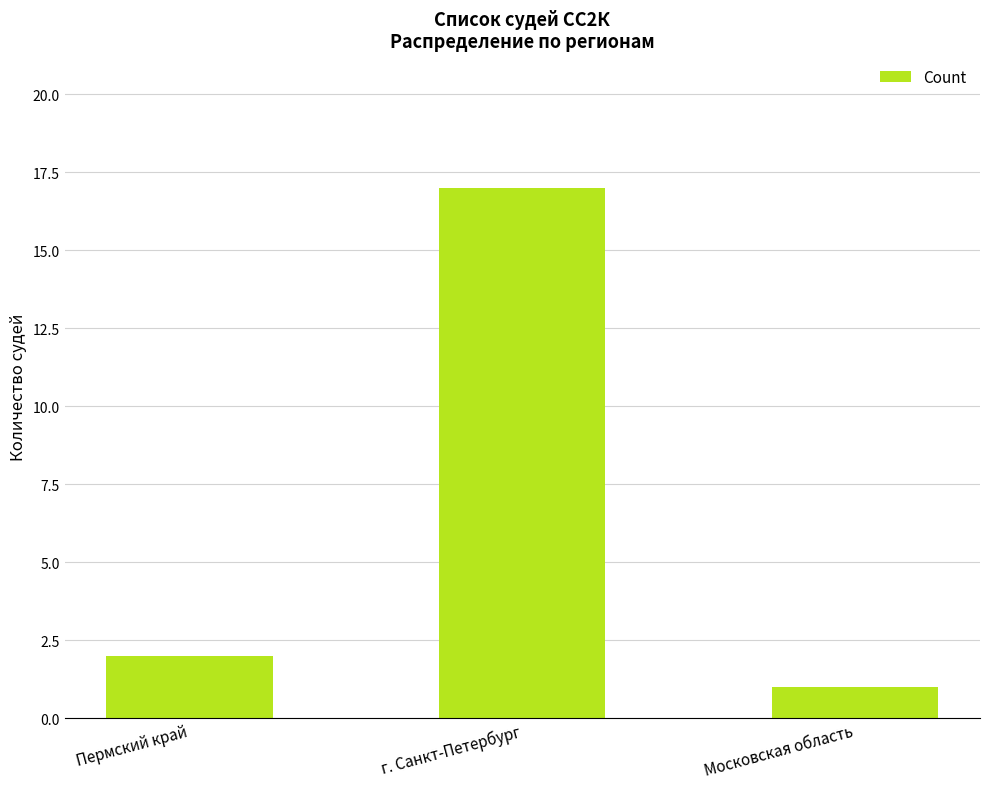

What is the difference between the maximum and second lowest values?

15